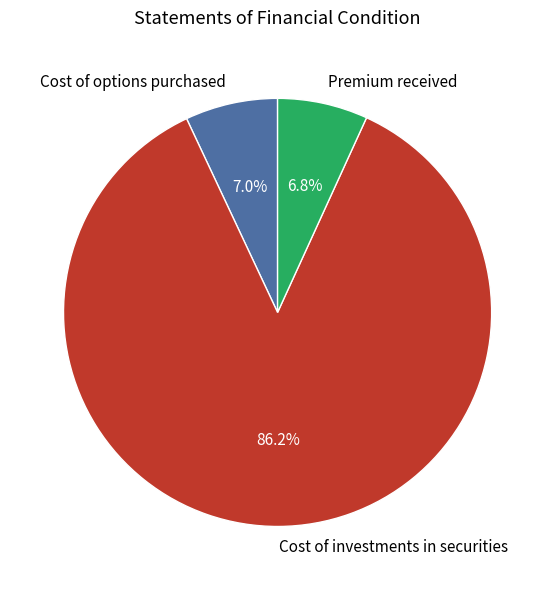

How much of the chart is everything except Cost of investments in securities?

13.8%